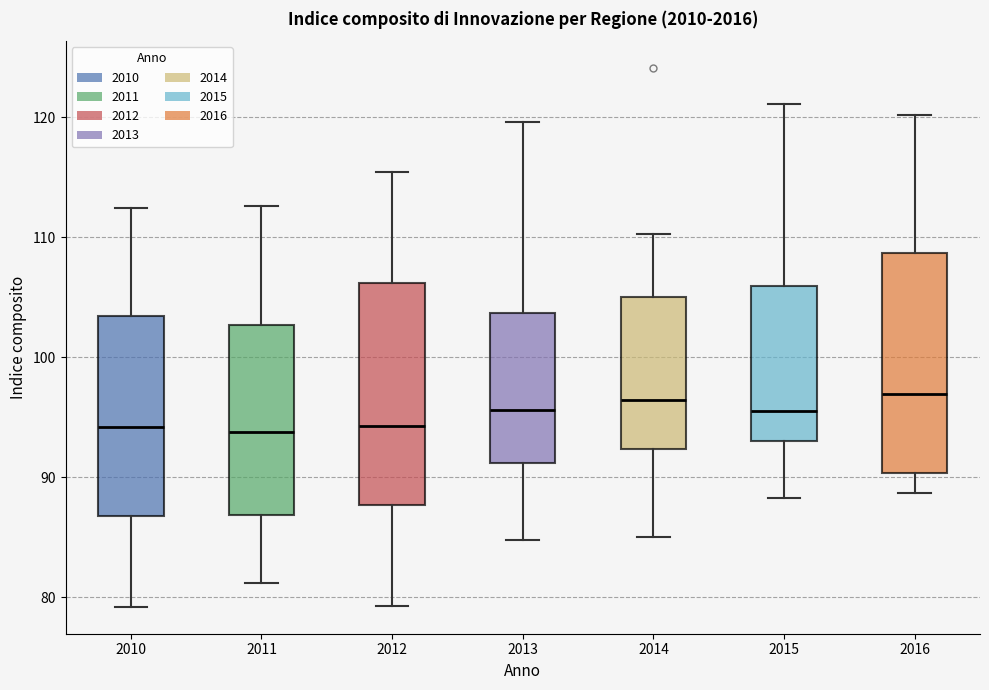

Reading left to right, read every box against the y-axis: the position of its median line, the range the box covers, and the ends of its whiskers. The values are not printed on the chart, so give them approximately, as read against the axis.

2010: median 94, box 87 to 103, whiskers 79 to 112
2011: median 94, box 87 to 103, whiskers 81 to 113
2012: median 94, box 88 to 106, whiskers 79 to 115
2013: median 96, box 91 to 104, whiskers 85 to 120
2014: median 96, box 92 to 105, whiskers 85 to 110
2015: median 96, box 93 to 106, whiskers 88 to 121
2016: median 97, box 90 to 109, whiskers 89 to 120